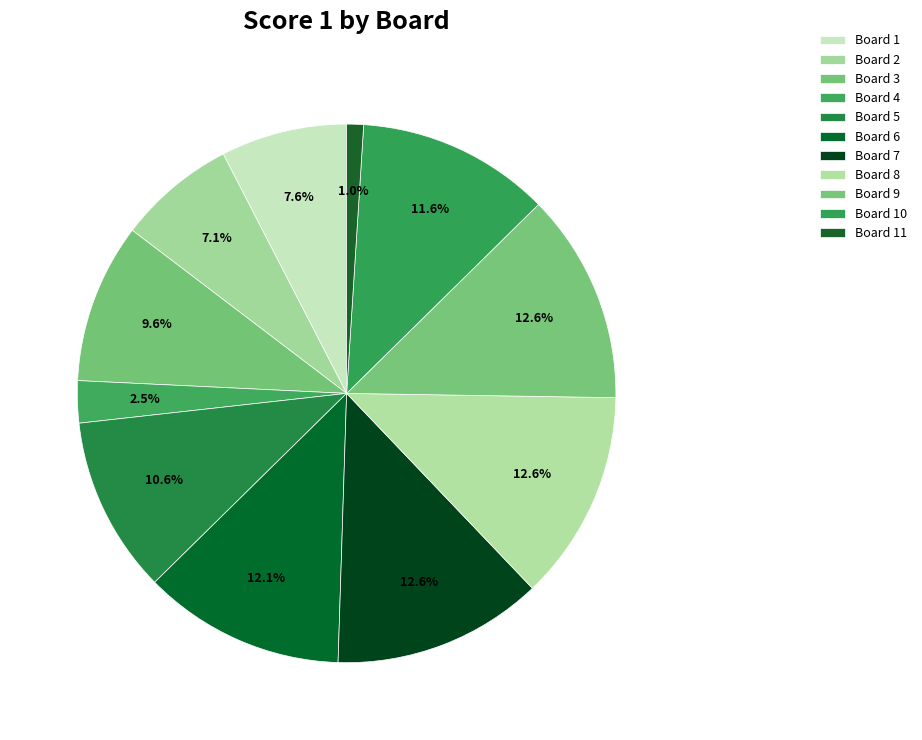

Is there a majority slice in this chart?

No